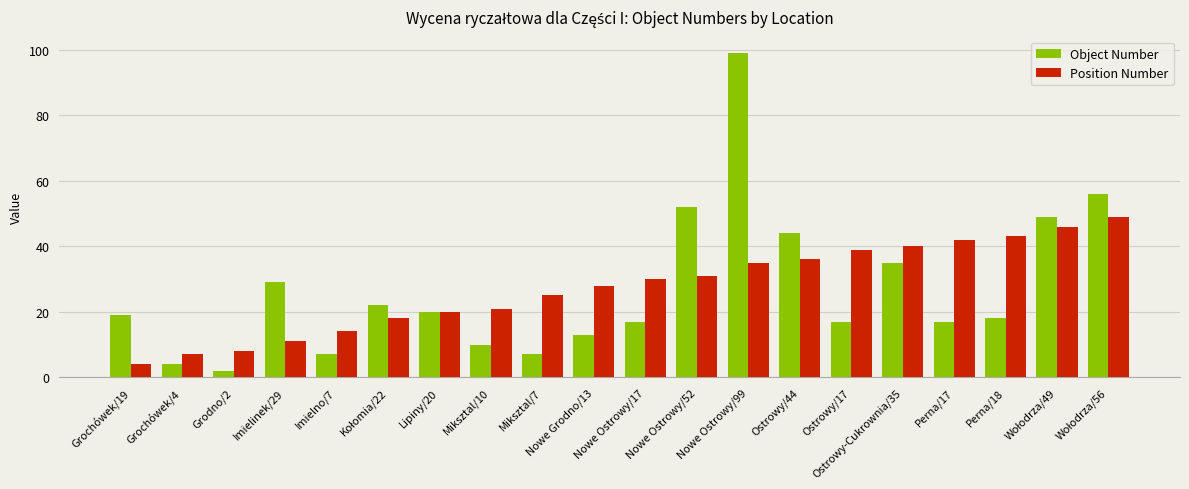

List the series in order of their peak value, highest first.

Object Number, Position Number